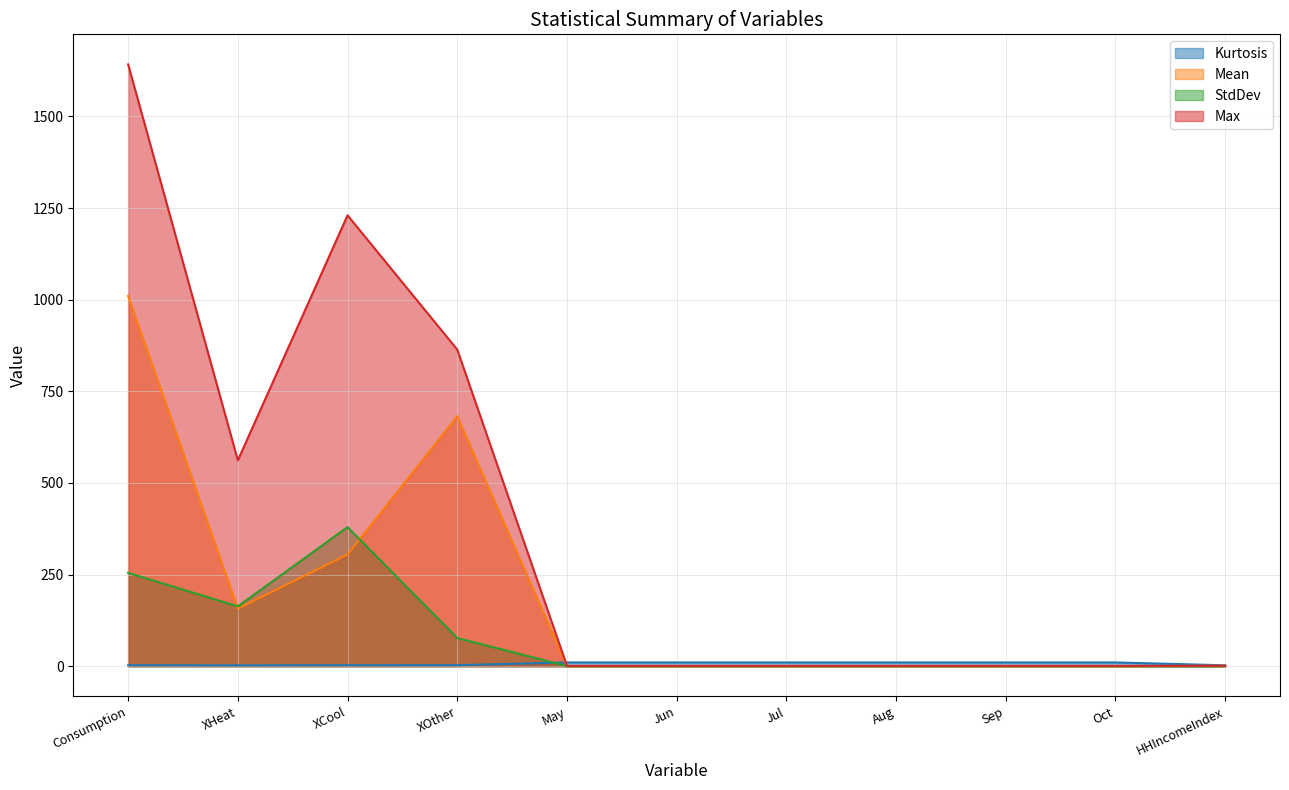

What is the value of the StdDev point at the 2nd from the left?

163.2